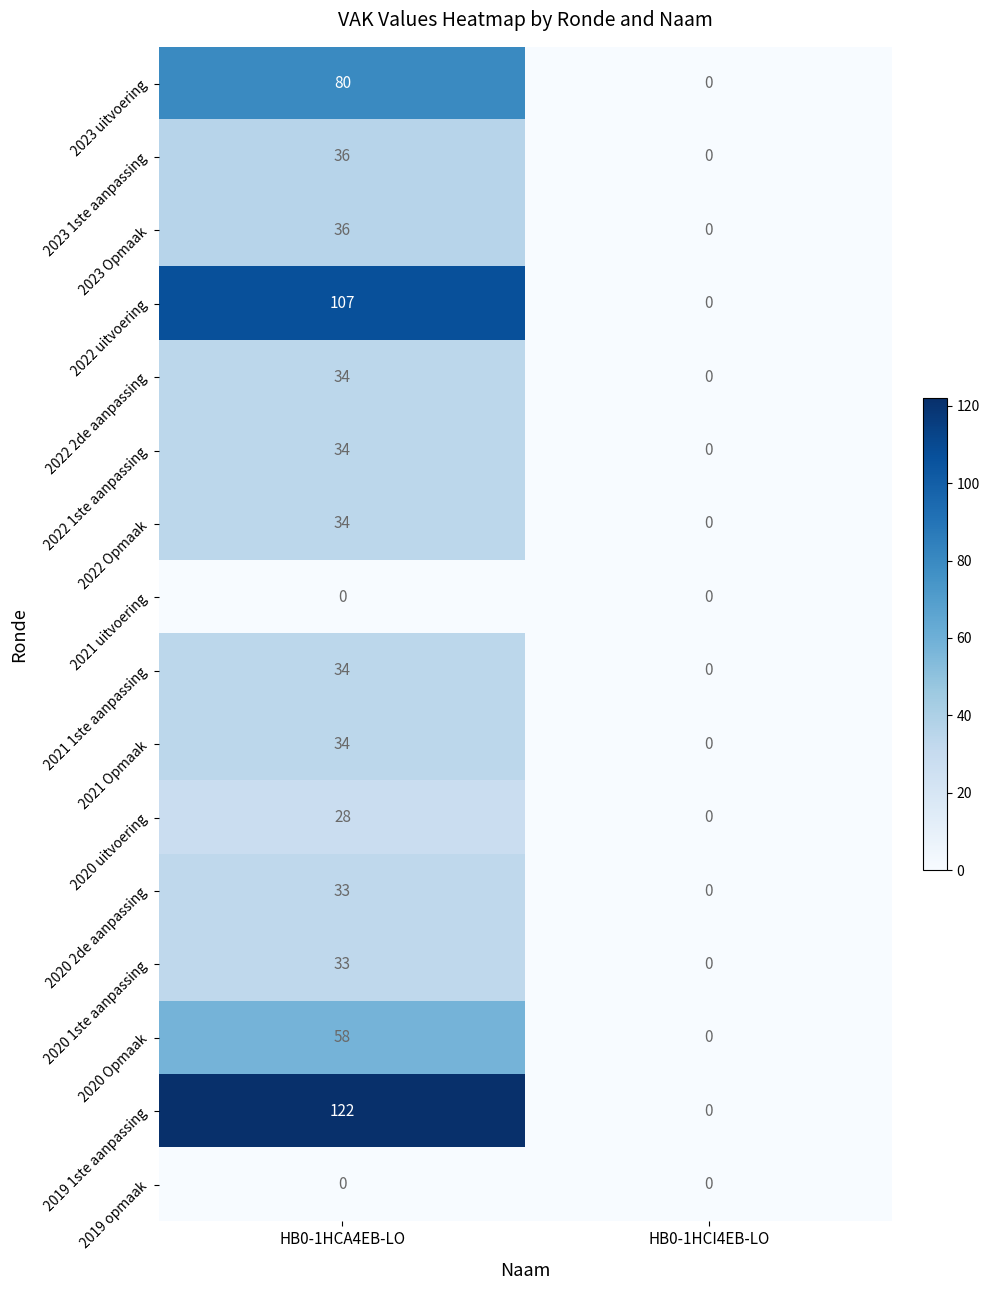

Which series has the widest spread of values?

2019 1ste aanpassing